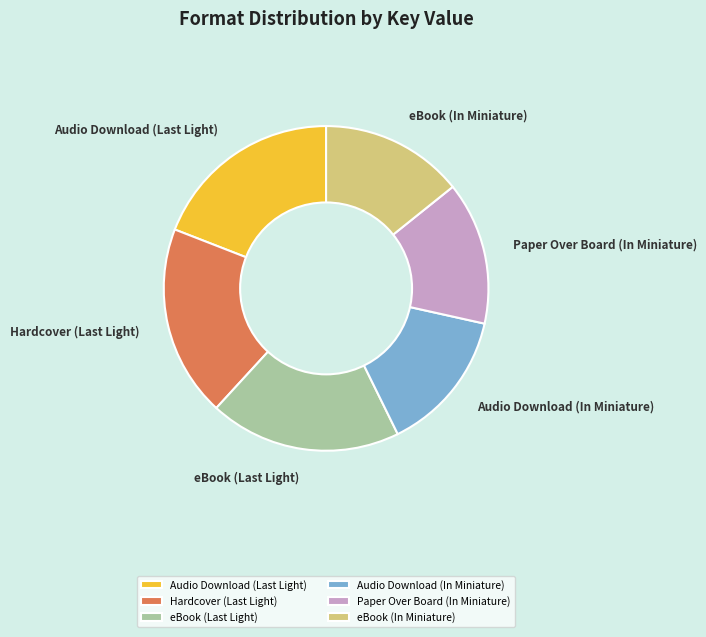

Does Paper Over Board (In Miniature) represent more than half of the total?

No